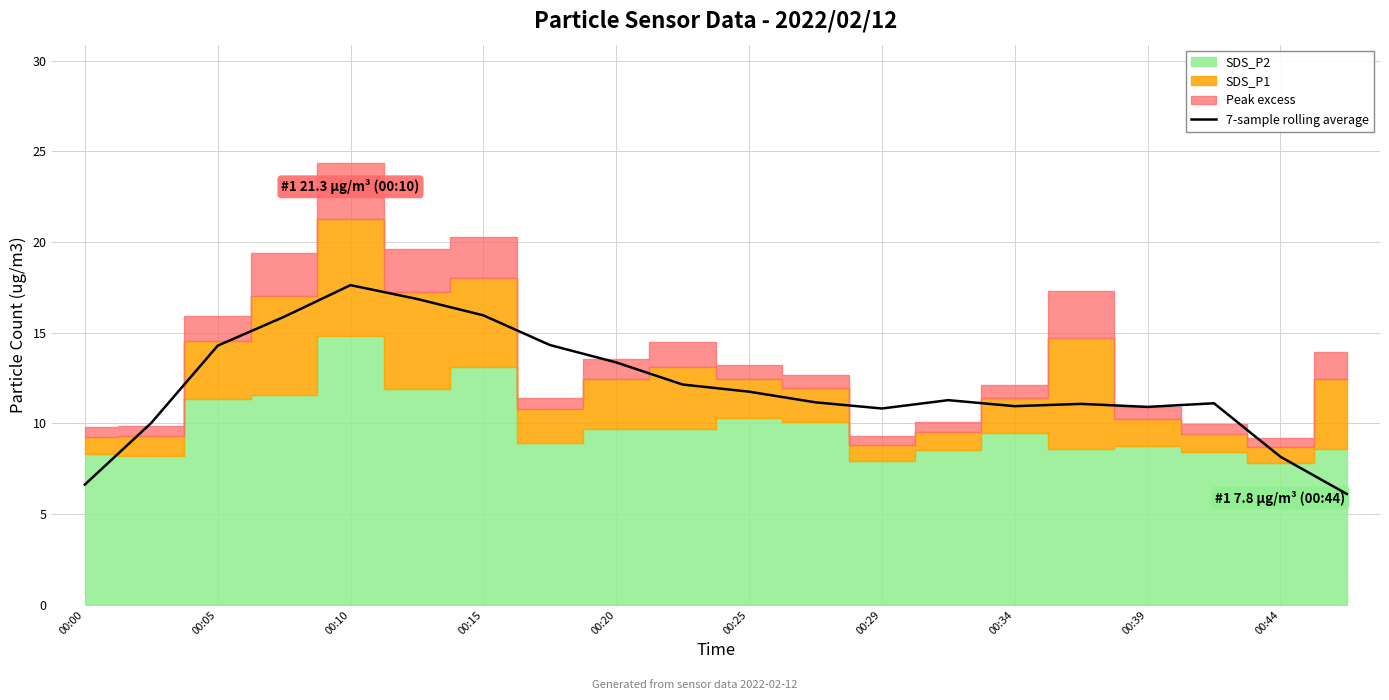

Count the number of categories in the chart.

20